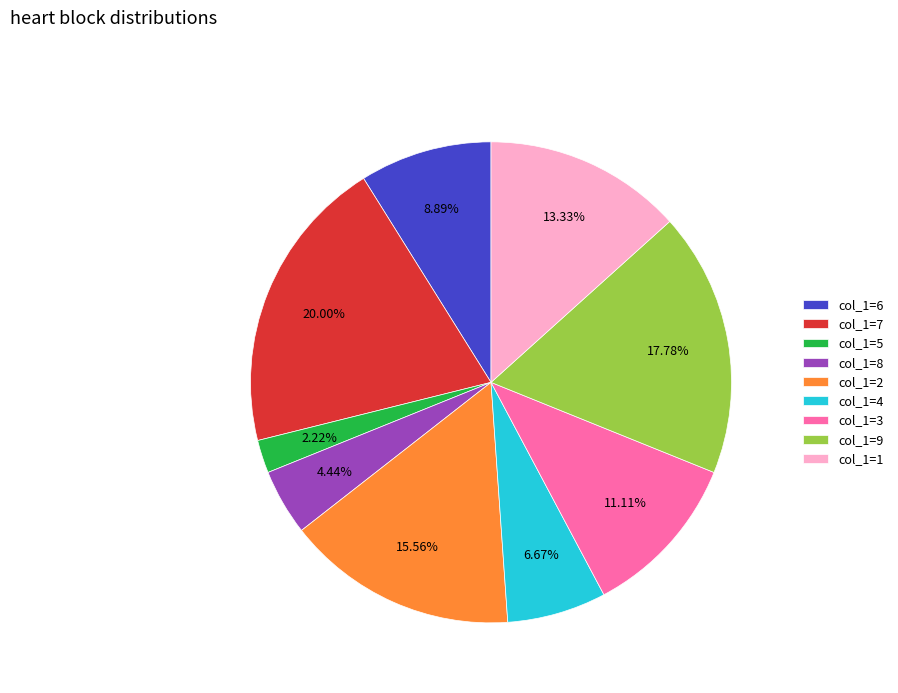

Rank the categories by value from highest to lowest.

col_1=7, col_1=9, col_1=2, col_1=1, col_1=3, col_1=6, col_1=4, col_1=8, col_1=5